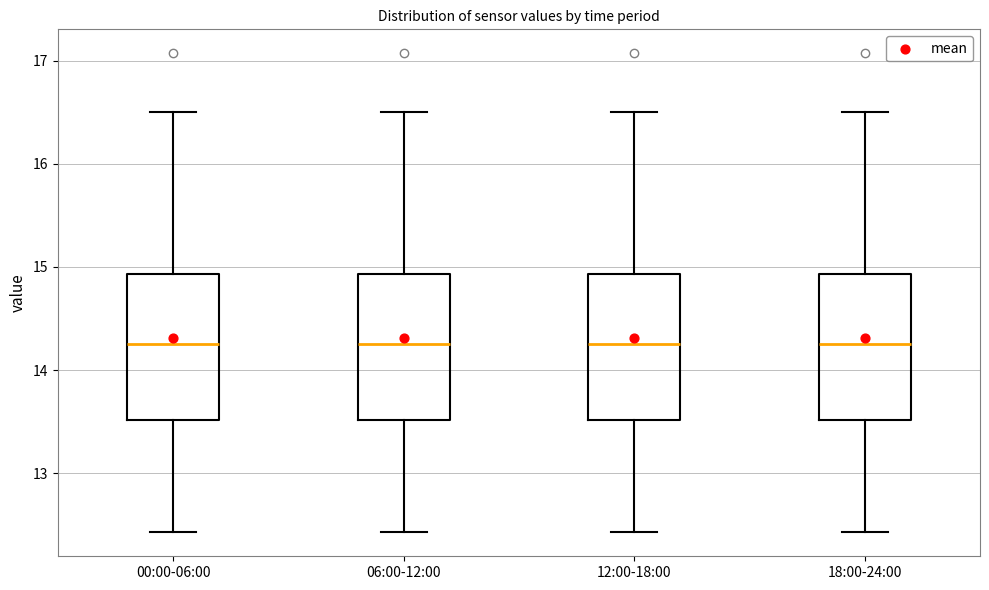

Where does the median line of the box for 06:00-12:00 sit on the y-axis? The values are not printed on the chart, so give them approximately, as read against the axis.

14.3